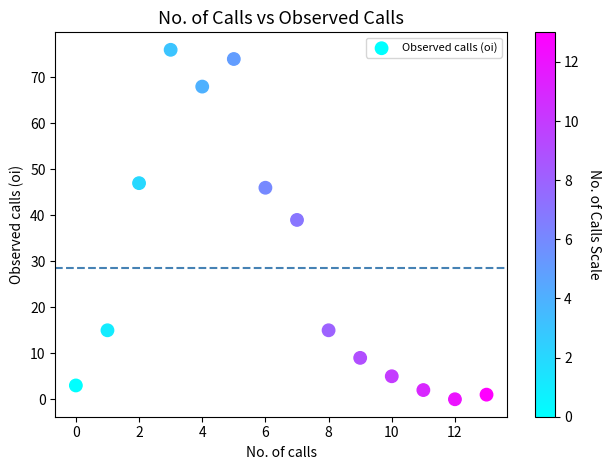

What Y value in the scatter plot is closest to 38?

39